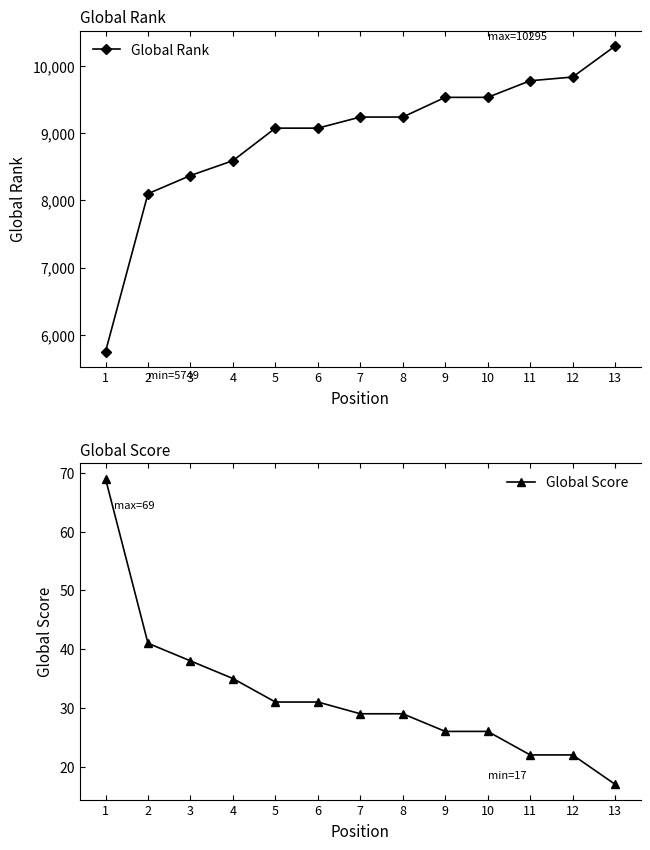

Between 12 and 13, which series saw the biggest shift?

Global Rank